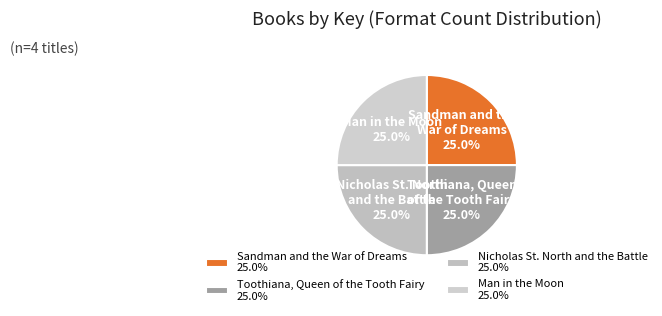

What percentage is the Nicholas St. North and the Battle slice, to the nearest percent?

25%